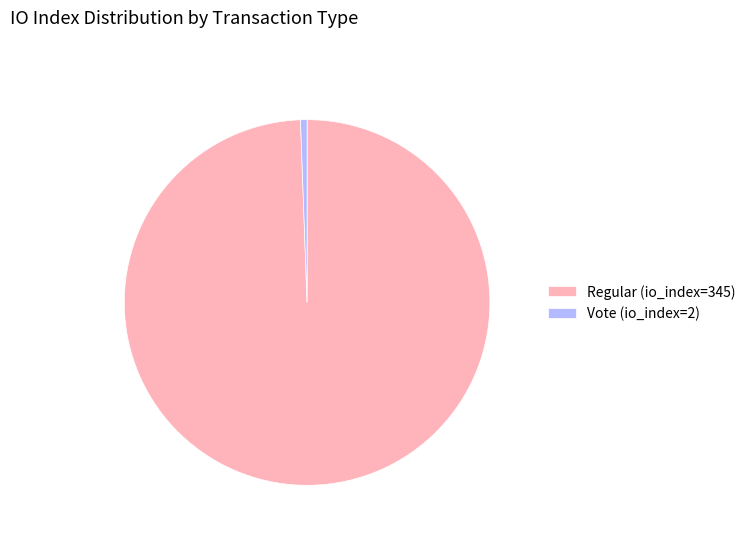

Between Regular (io_index=345) and Vote (io_index=2), which is larger?

Regular (io_index=345)